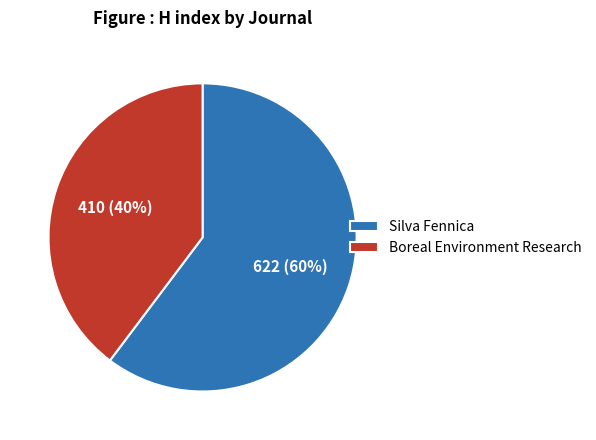

Count the number of slices in the pie.

2